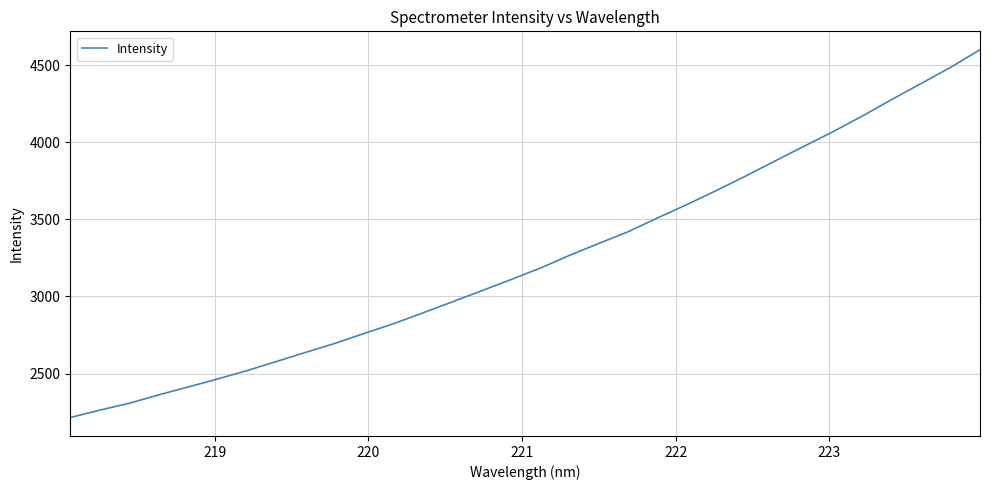

What is the smallest value displayed?

2214.8